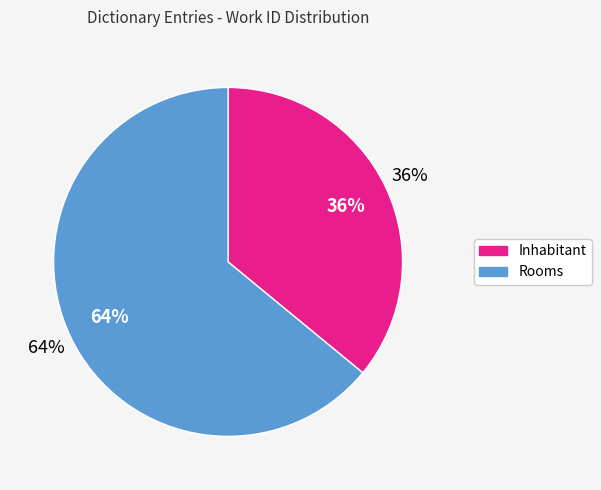

How many segments does this pie chart have?

2